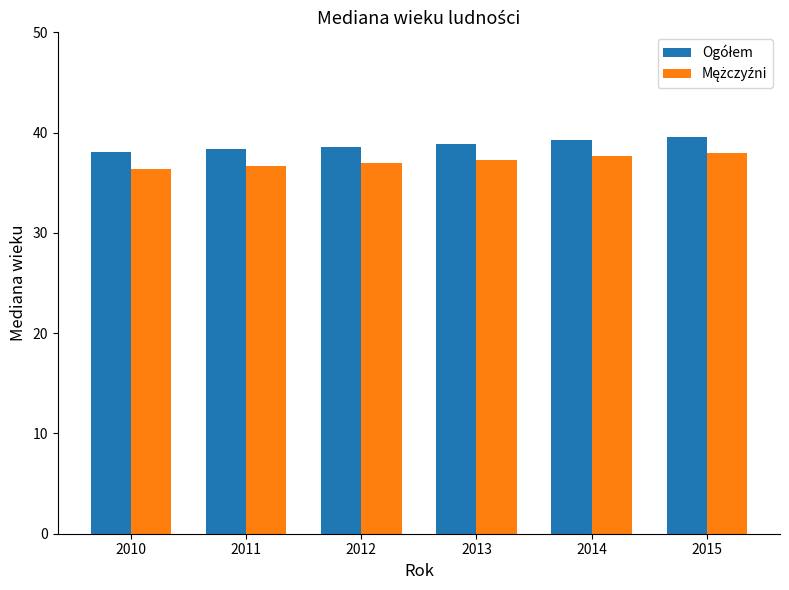

What is the total value across all series at 2014?

77.0